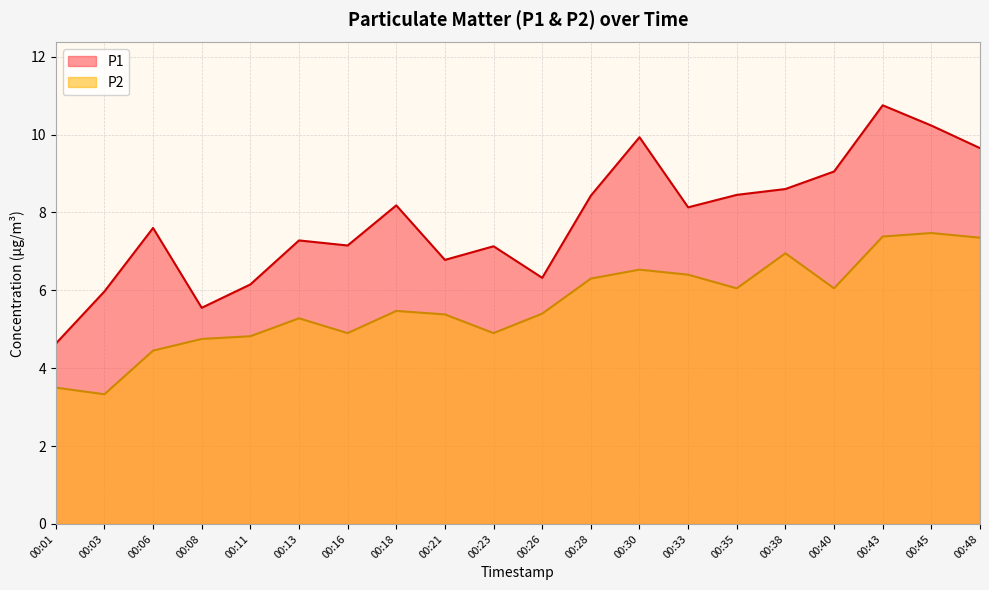

How many lines are shown in the chart?

2